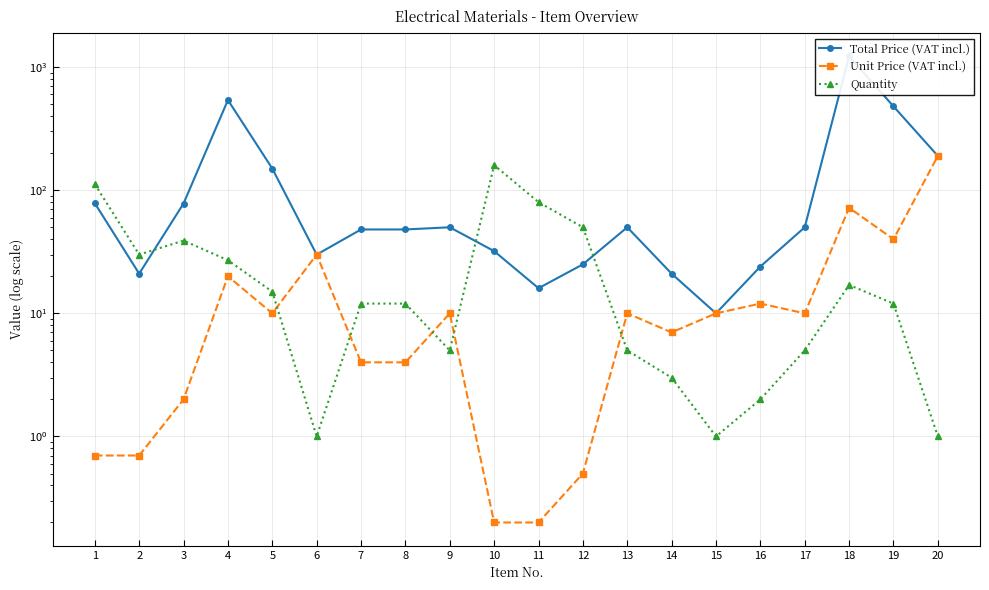

What is the average value of the Total Price (VAT incl.) series?

158.3